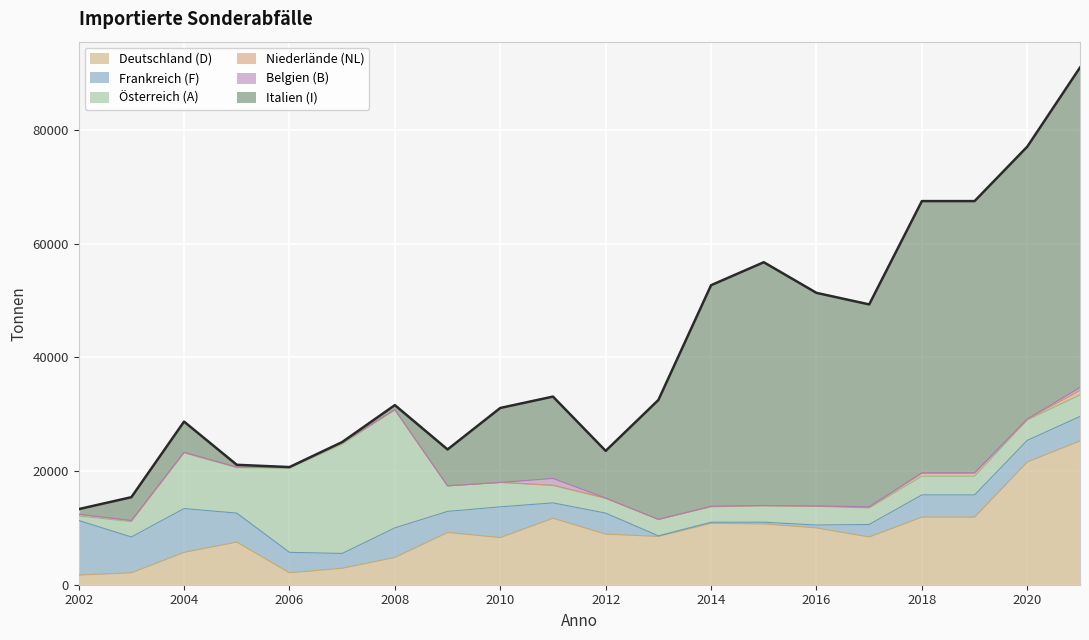

Is the value of Belgien (B) at 2013 greater than the value of Österreich (A) at 2021?

No